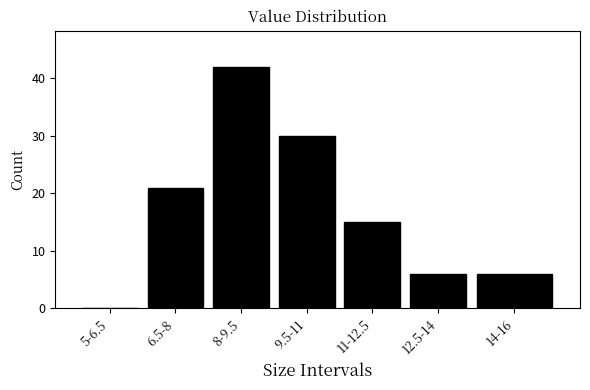

Reading left to right, transcribe all the data shown in this chart.

5-6.5=0	6.5-8=21	8-9.5=42	9.5-11=30	11-12.5=15	12.5-14=6	14-16=6